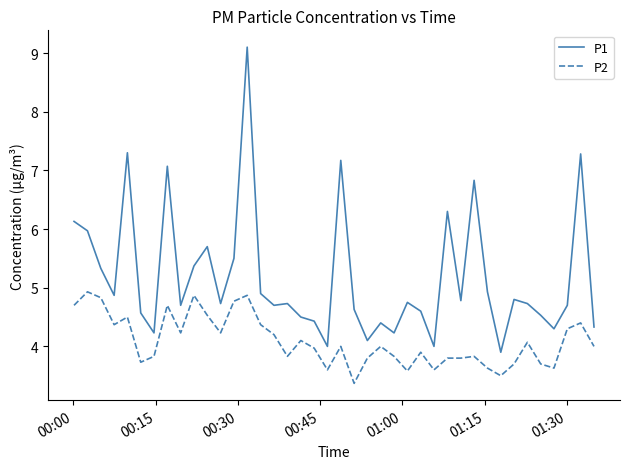

How many lines are shown in the chart?

2